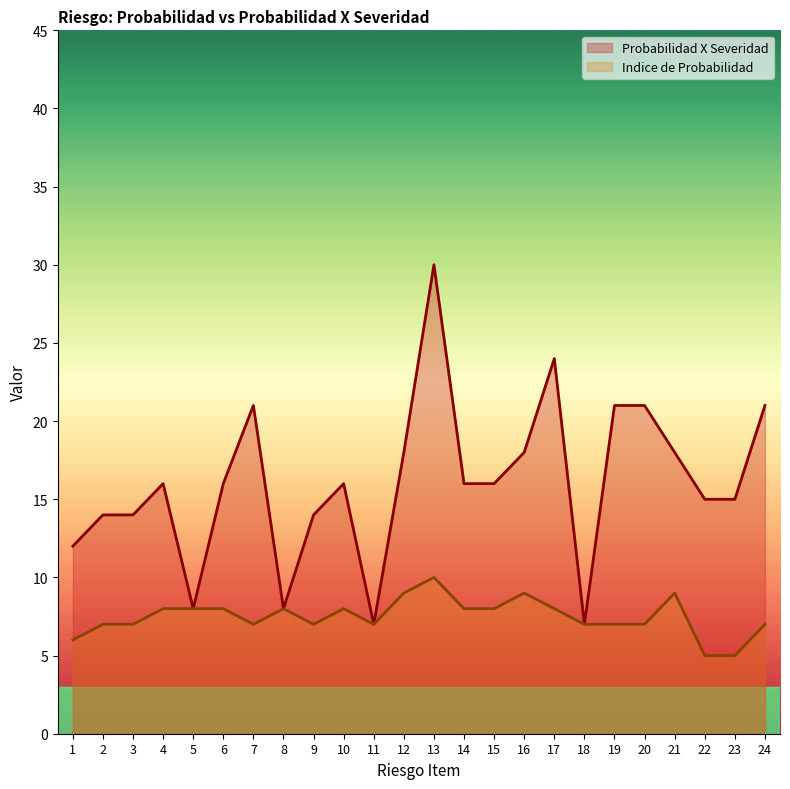

At which label does Indice de Probabilidad first exceed 8?

12